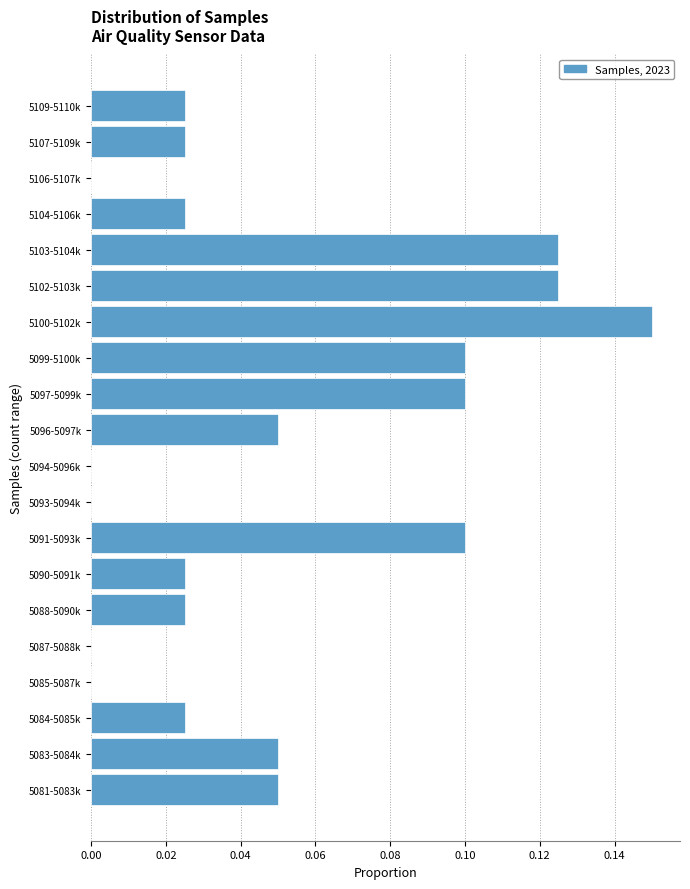

What is the sum of all values?

1.0